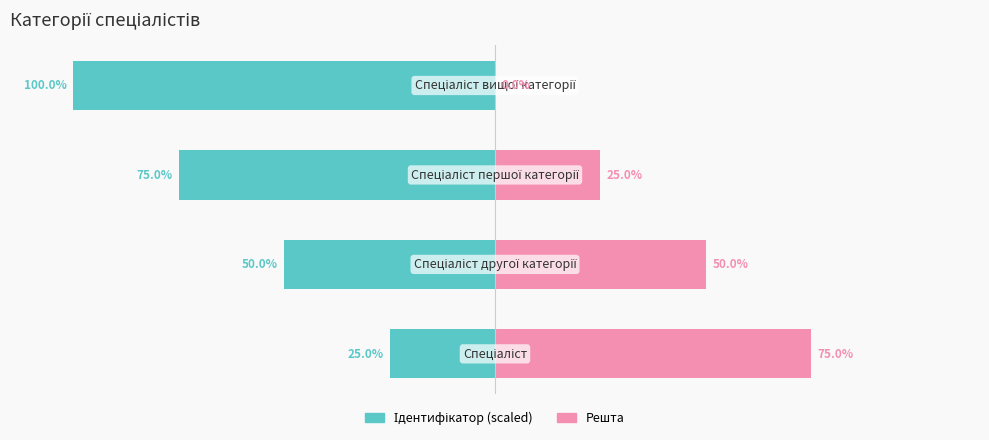

The Ідентифікатор (scaled) series shows -65 at 1. True or false?

False